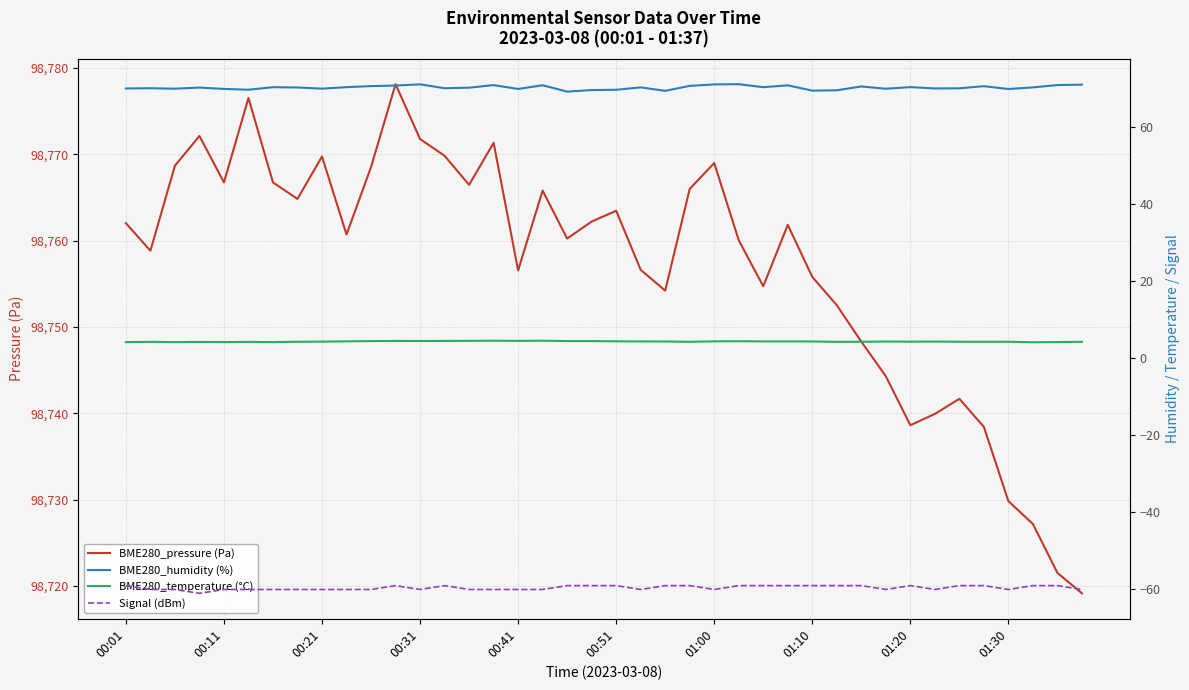

The BME280_pressure (Pa) series shows 130846.1 at 01:30. True or false?

False